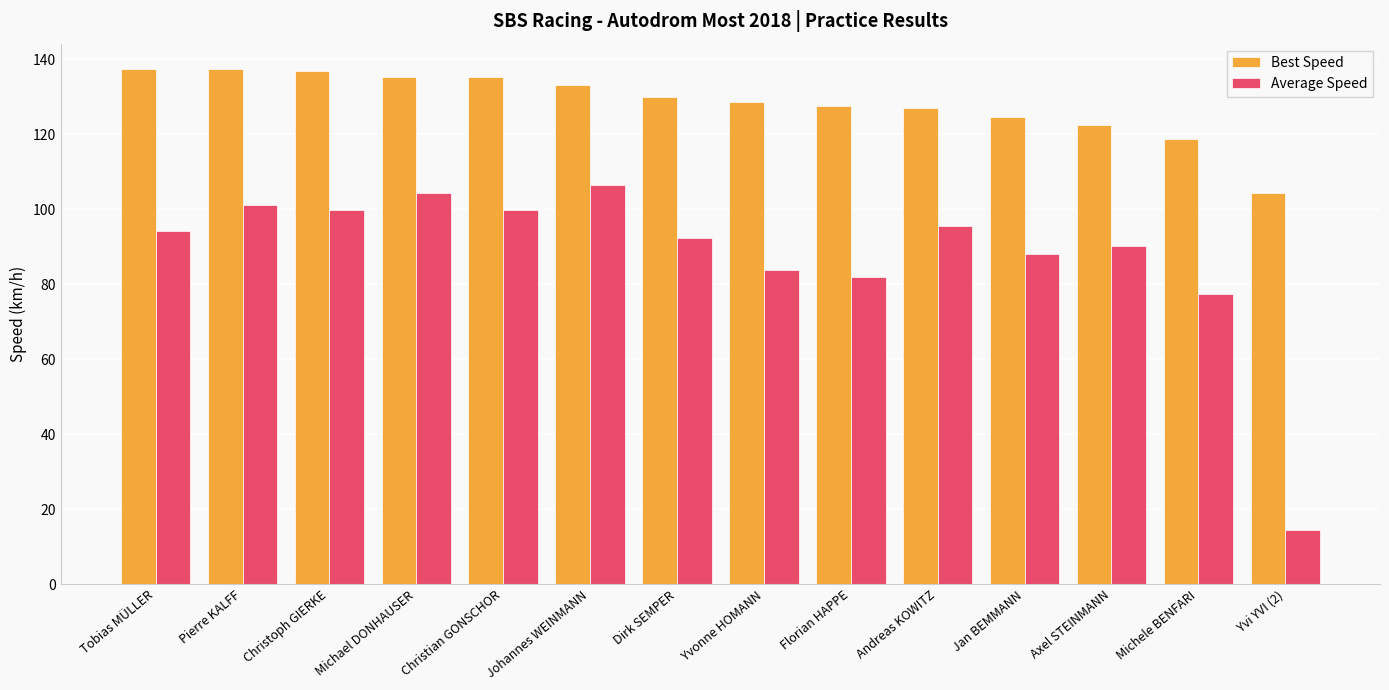

True or false: Best Speed has a value of 118.9 at Michele BENFARI.

True